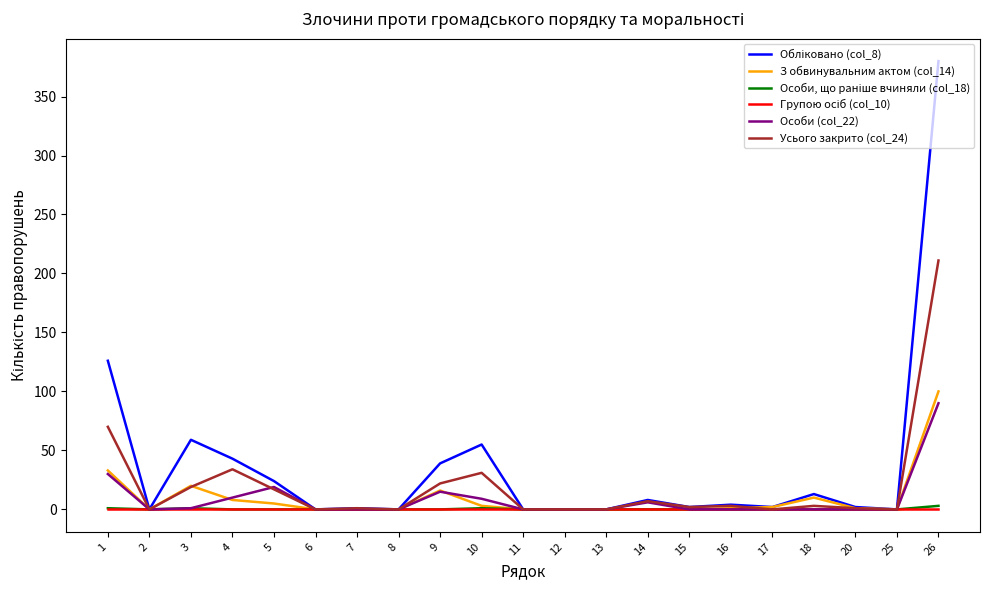

Which category has the highest value in the Усього закрито (col_24) series?

26